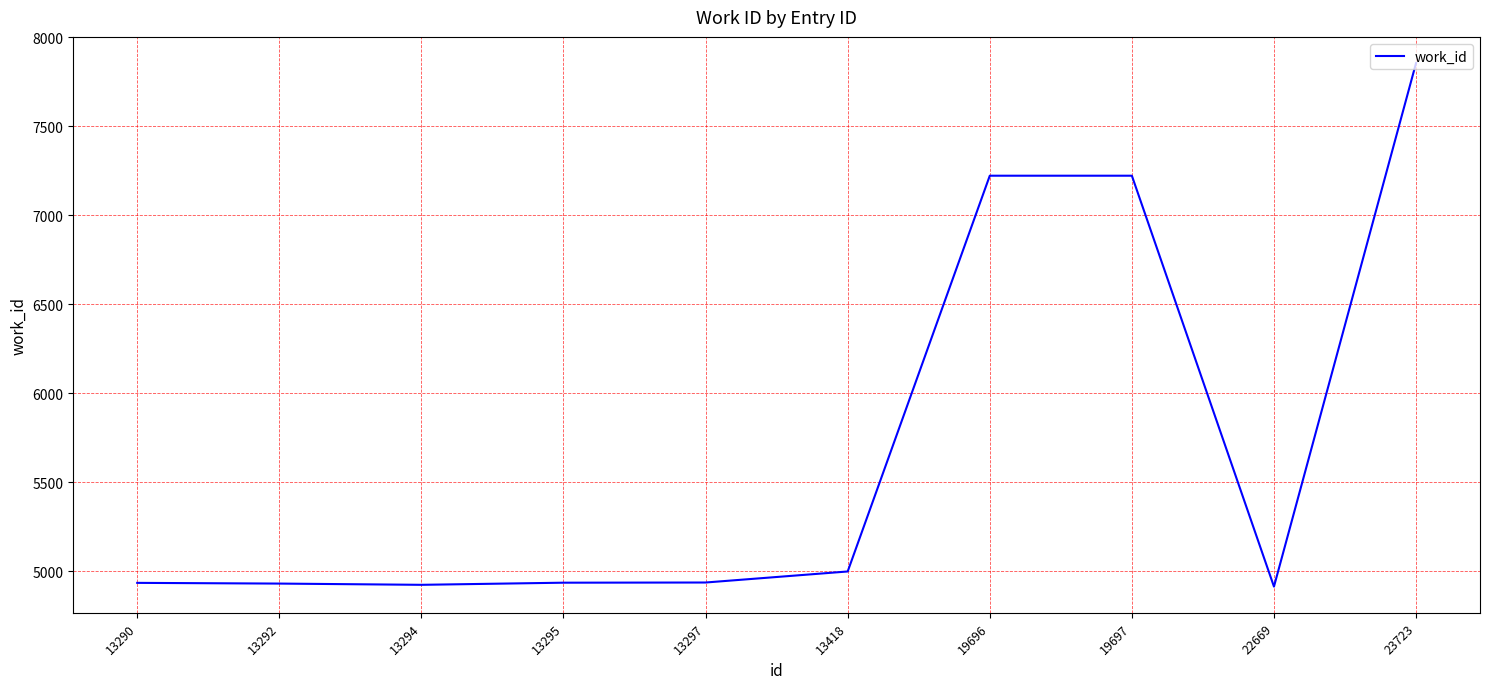

Approximately how many times larger is the value at 13290 compared to 19697?

0.7